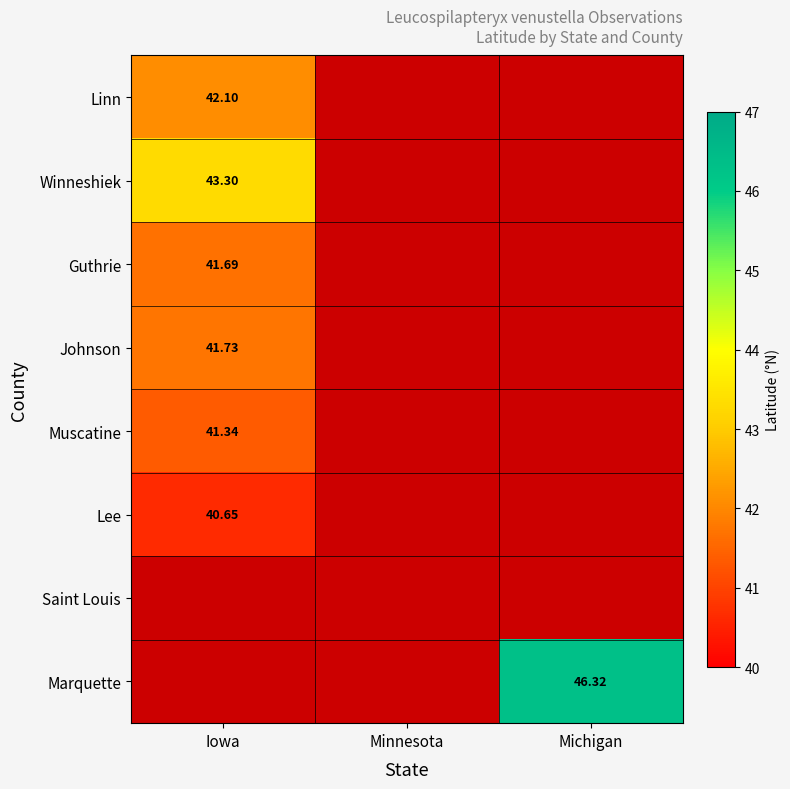

At how many categories does at least one series exceed 42?

2